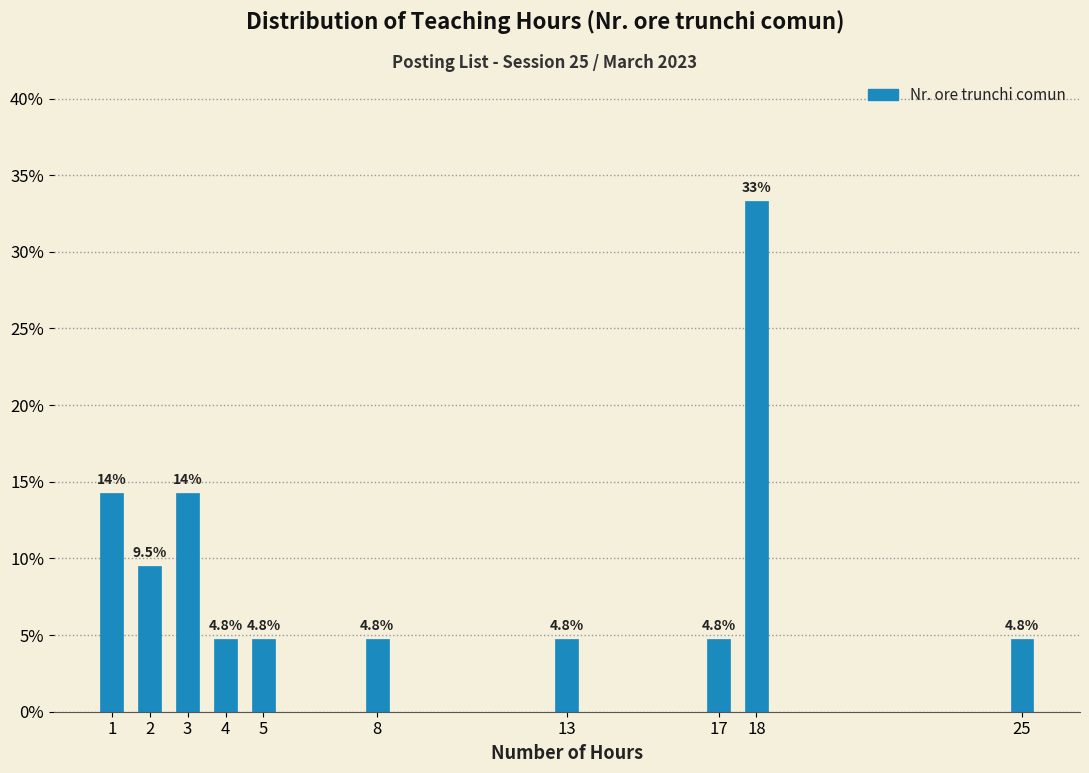

Reading left to right, list all the values displayed in this chart.

14.3	9.5	14.3	4.8	4.8	4.8	4.8	4.8	33.3	4.8